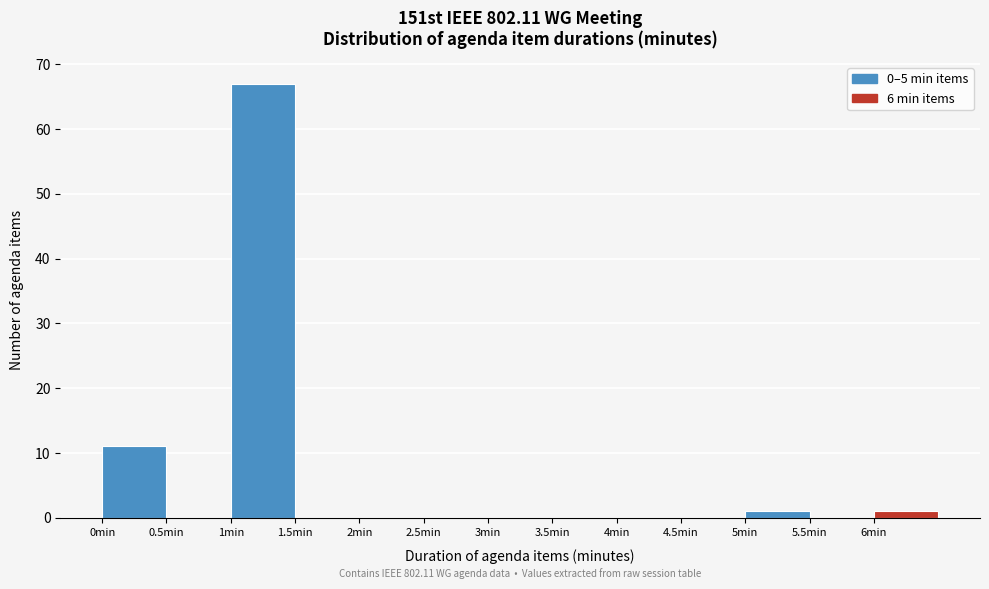

Over which range of the x-axis is the bar tallest?

1.0 to 1.5